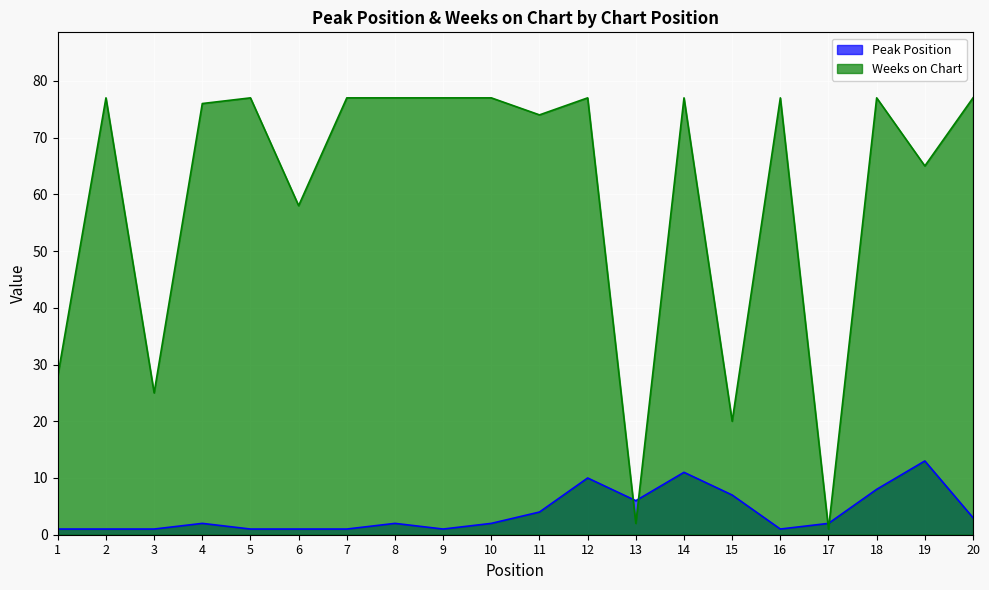

Which label corresponds to the largest value in the chart?

2